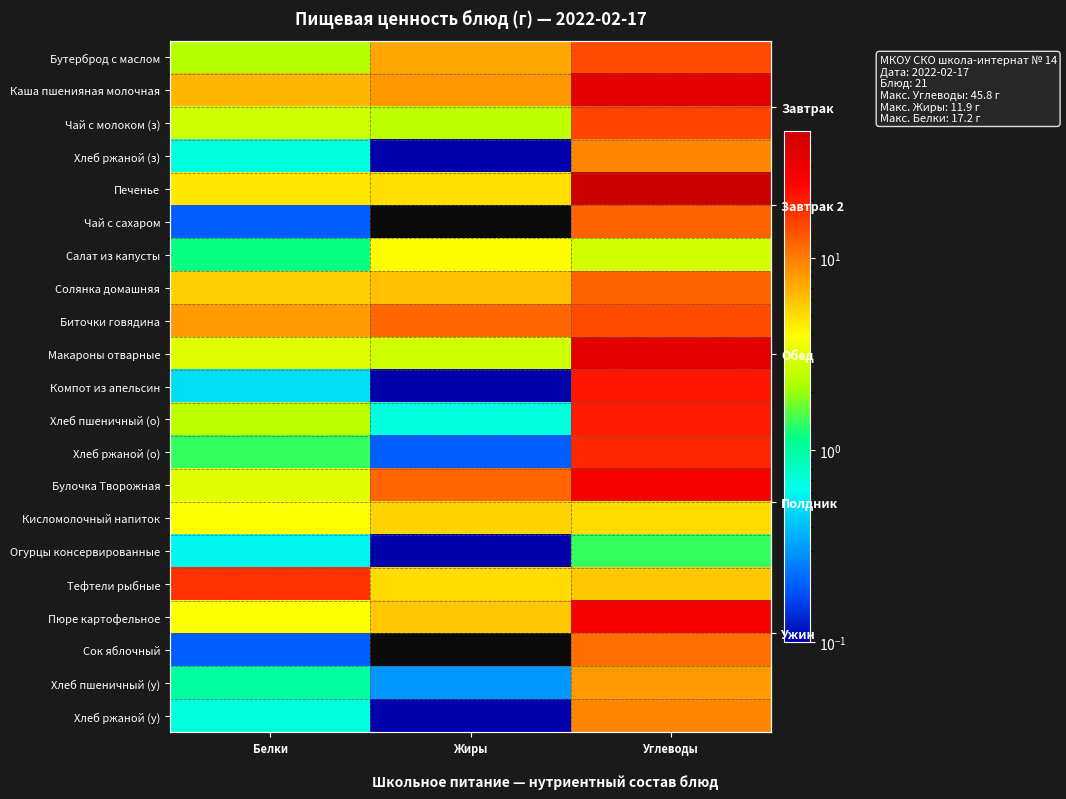

At which category does the chart reach its minimum across all series?

Жиры